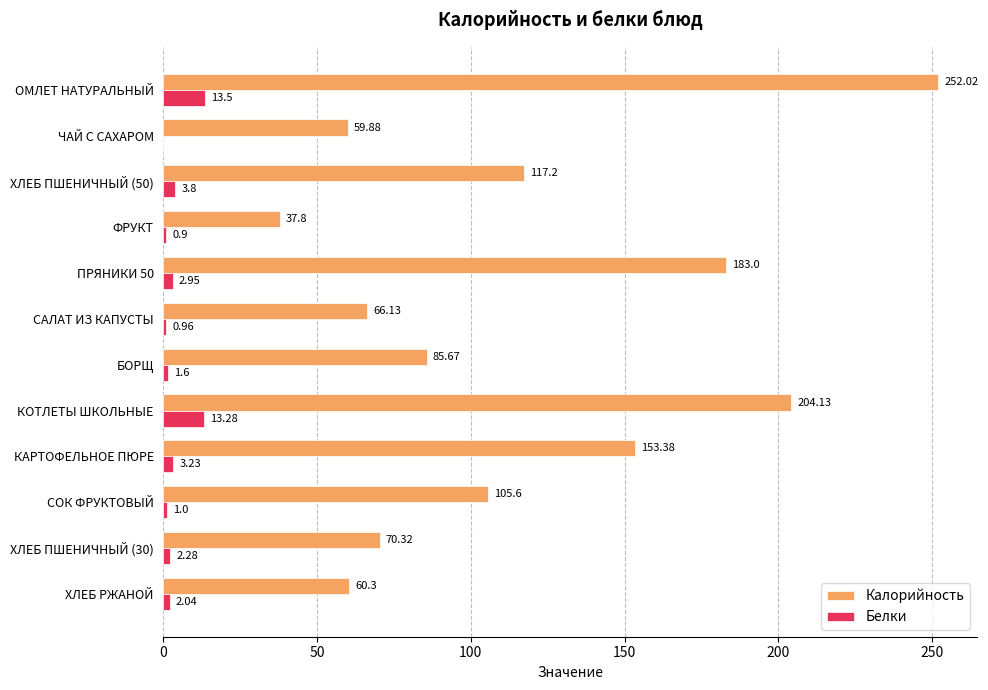

Which label corresponds to the largest value in the chart?

ОМЛЕТ НАТУРАЛЬНЫЙ